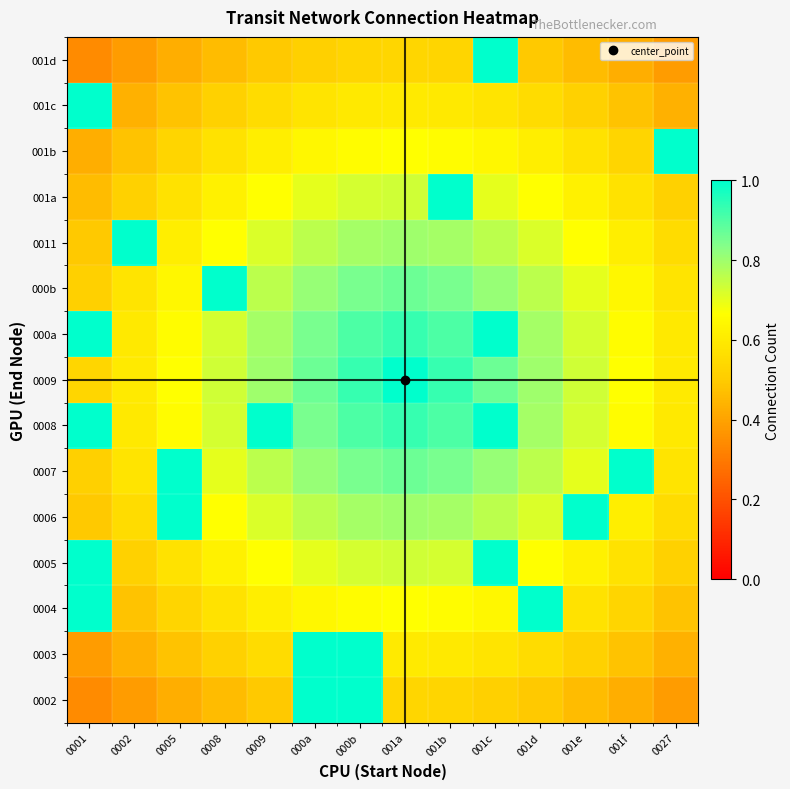

Reading left to right, list all the values displayed in this chart.

0002: 0001=0.3	0002=0.4	0005=0.4	0008=0.5	0009=0.5	000a=1.0	000b=1.0	001a=0.5	001b=0.5	001c=0.5	001d=0.5	001e=0.5	001f=0.4	0027=0.4
0003: 0001=0.4	0002=0.4	0005=0.5	0008=0.5	0009=0.6	000a=1.0	000b=1.0	001a=0.6	001b=0.6	001c=0.6	001d=0.6	001e=0.5	001f=0.5	0027=0.4
0004: 0001=1.0	0002=0.5	0005=0.5	0008=0.6	0009=0.6	000a=0.6	000b=0.7	001a=0.7	001b=0.7	001c=0.6	001d=1.0	001e=0.6	001f=0.5	0027=0.5
0005: 0001=1.0	0002=0.5	0005=0.6	0008=0.6	0009=0.7	000a=0.7	000b=0.7	001a=0.7	001b=0.7	001c=1.0	001d=0.7	001e=0.6	001f=0.6	0027=0.5
0006: 0001=0.5	0002=0.6	0005=1.0	0008=0.7	0009=0.7	000a=0.8	000b=0.8	001a=0.8	001b=0.8	001c=0.8	001d=0.7	001e=1.0	001f=0.6	0027=0.6
0007: 0001=0.5	0002=0.6	0005=1.0	0008=0.7	0009=0.8	000a=0.8	000b=0.9	001a=0.9	001b=0.9	001c=0.8	001d=0.8	001e=0.7	001f=1.0	0027=0.6
0008: 0001=1.0	0002=0.6	0005=0.7	0008=0.7	0009=1.0	000a=0.9	000b=0.9	001a=0.9	001b=0.9	001c=1.0	001d=0.8	001e=0.7	001f=0.7	0027=0.6
0009: 0001=0.5	0002=0.6	0005=0.7	0008=0.7	0009=0.8	000a=0.9	000b=0.9	001a=1.0	001b=0.9	001c=0.9	001d=0.8	001e=0.7	001f=0.7	0027=0.6
000a: 0001=1.0	0002=0.6	0005=0.7	0008=0.7	0009=0.8	000a=0.9	000b=0.9	001a=0.9	001b=0.9	001c=1.0	001d=0.8	001e=0.7	001f=0.7	0027=0.6
000b: 0001=0.5	0002=0.6	0005=0.6	0008=1.0	0009=0.8	000a=0.8	000b=0.9	001a=0.9	001b=0.9	001c=0.8	001d=0.8	001e=0.7	001f=0.6	0027=0.6
0011: 0001=0.5	0002=1.0	0005=0.6	0008=0.7	0009=0.7	000a=0.8	000b=0.8	001a=0.8	001b=0.8	001c=0.8	001d=0.7	001e=0.7	001f=0.6	0027=0.6
001a: 0001=0.5	0002=0.5	0005=0.6	0008=0.6	0009=0.7	000a=0.7	000b=0.7	001a=0.7	001b=1.0	001c=0.7	001d=0.7	001e=0.6	001f=0.6	0027=0.5
001b: 0001=0.4	0002=0.5	0005=0.5	0008=0.6	0009=0.6	000a=0.6	000b=0.7	001a=0.7	001b=0.7	001c=0.6	001d=0.6	001e=0.6	001f=0.5	0027=1.0
001c: 0001=1.0	0002=0.4	0005=0.5	0008=0.5	0009=0.6	000a=0.6	000b=0.6	001a=0.6	001b=0.6	001c=0.6	001d=0.6	001e=0.5	001f=0.5	0027=0.4
001d: 0001=0.3	0002=0.4	0005=0.4	0008=0.5	0009=0.5	000a=0.5	000b=0.5	001a=0.5	001b=0.5	001c=1.0	001d=0.5	001e=0.5	001f=0.4	0027=0.4